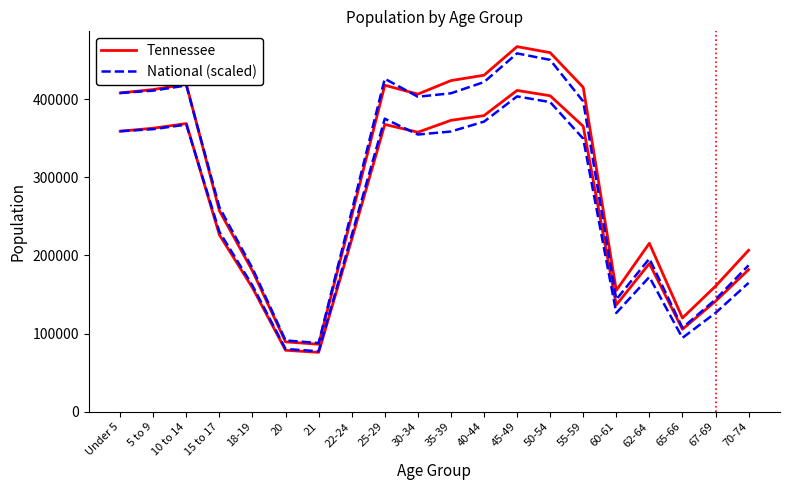

What position from the left is 60-61?

16